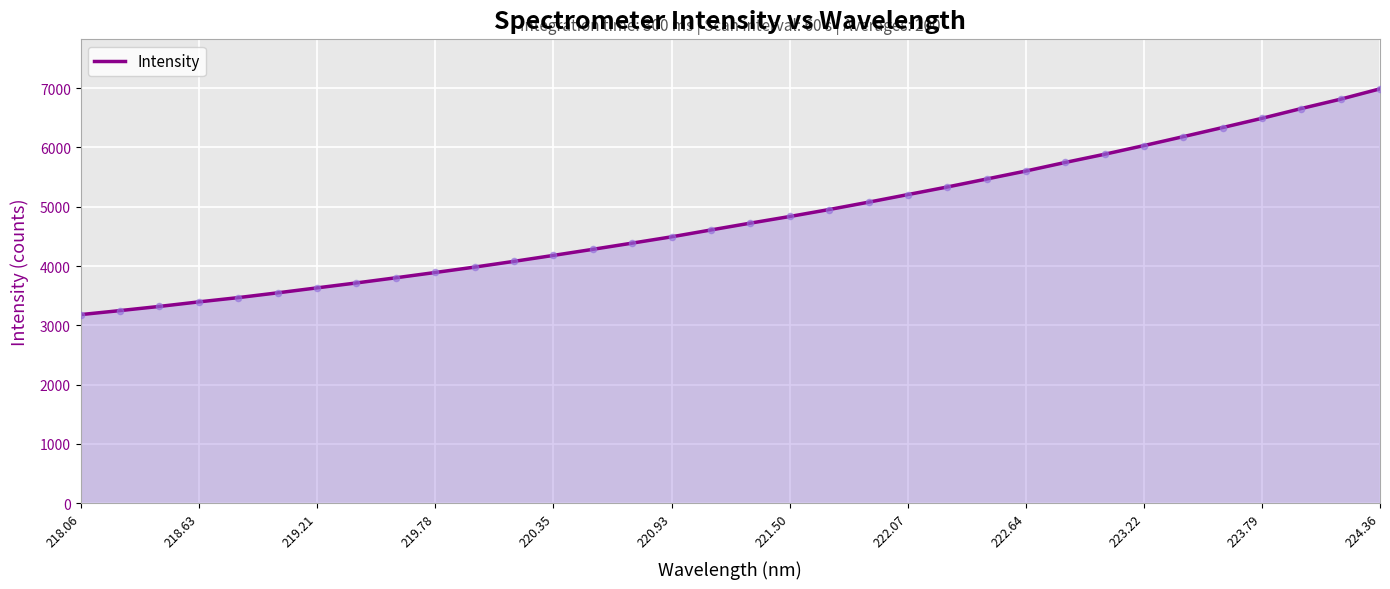

What is the smallest value displayed?

3180.3